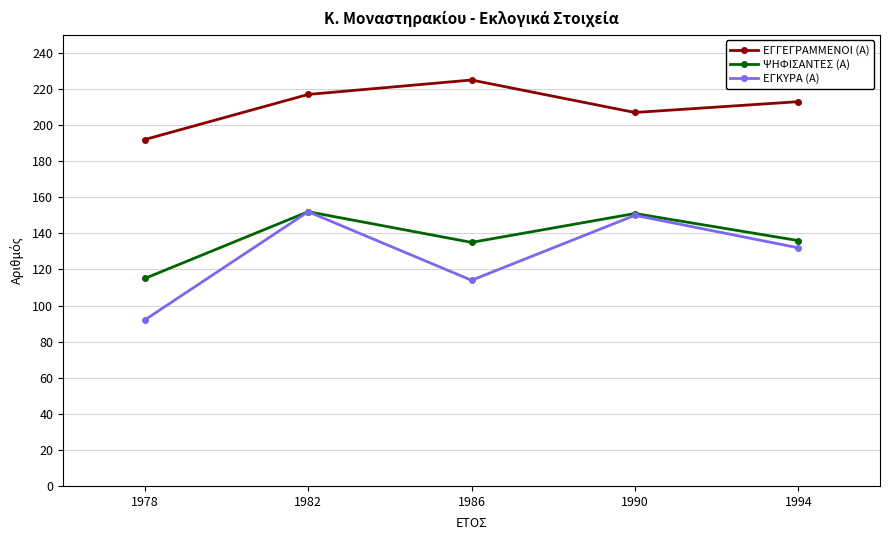

How many values in the ΕΓΚΥΡΑ (Α) series are below 132?

2